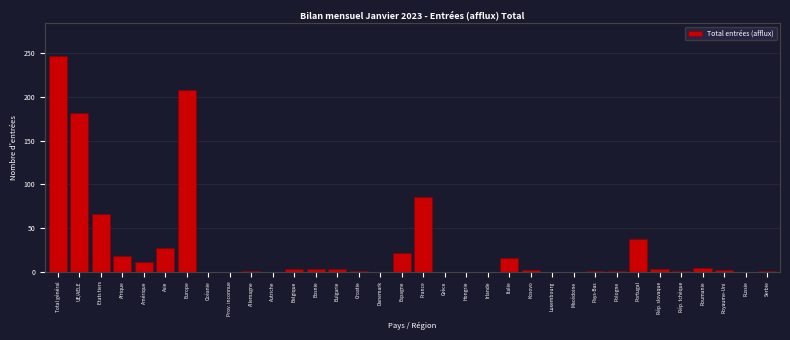

Between Prov. inconnue and Espagne, which is larger?

Espagne